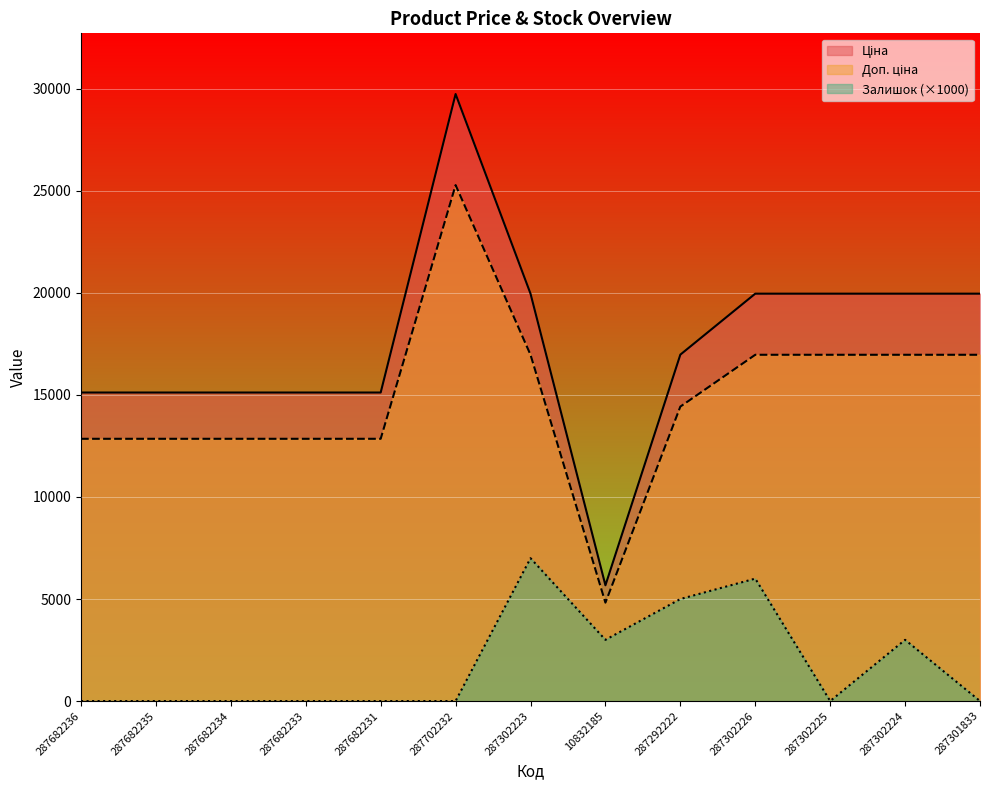

The value of Залишок at 287682235 is 2524.0. True or false?

False